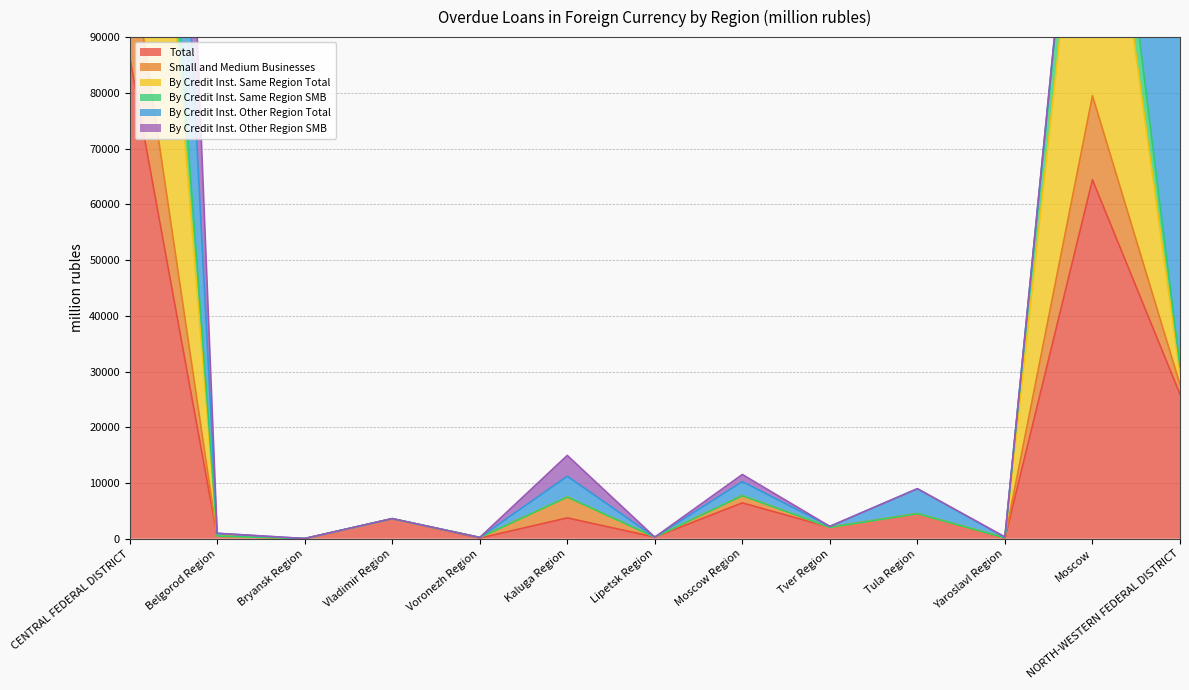

The value of By Credit Inst. Same Region Total at Yaroslavl Region is 86. True or false?

False